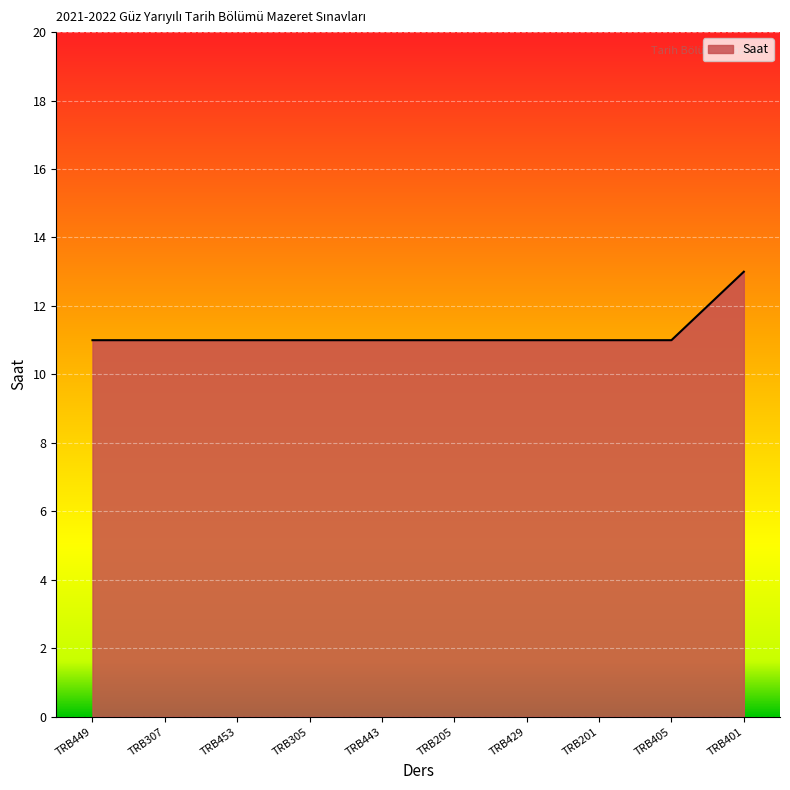

Is it true that the value at TRB401 is 13?

True